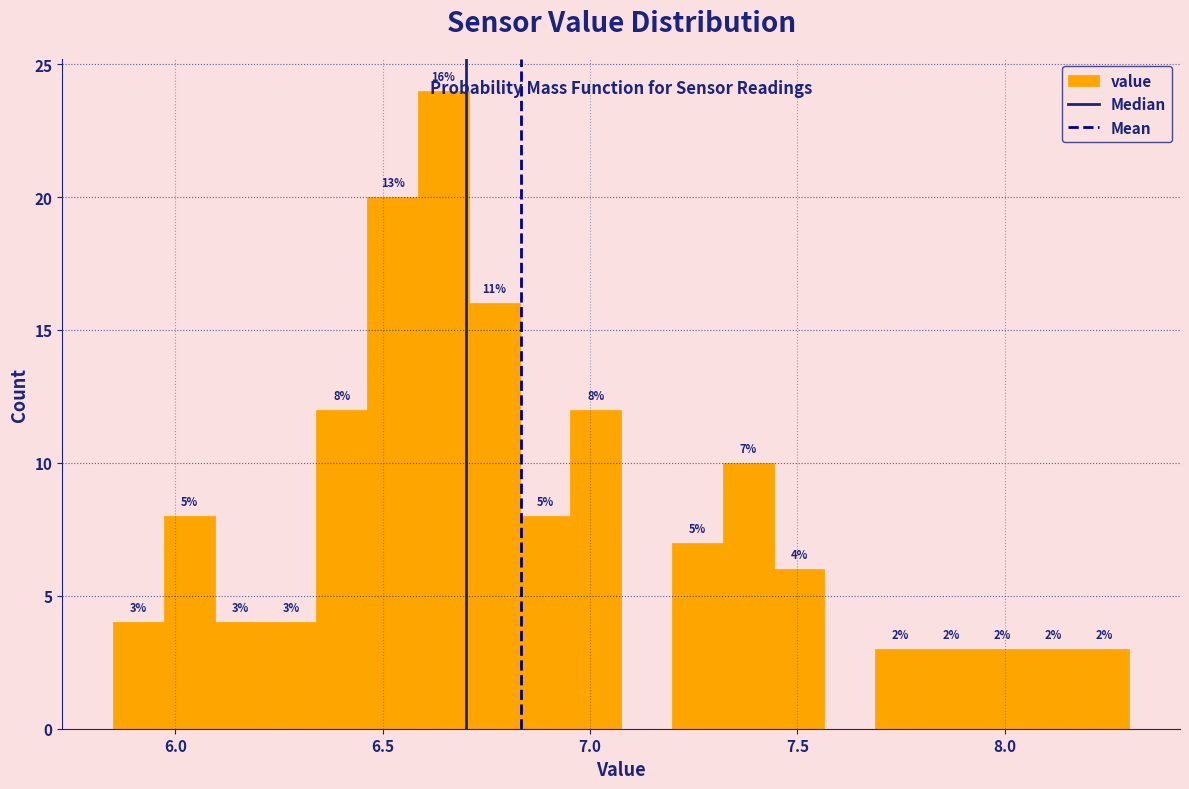

Read against the x-axis, roughly where is the centre of the tallest bar?

6.65